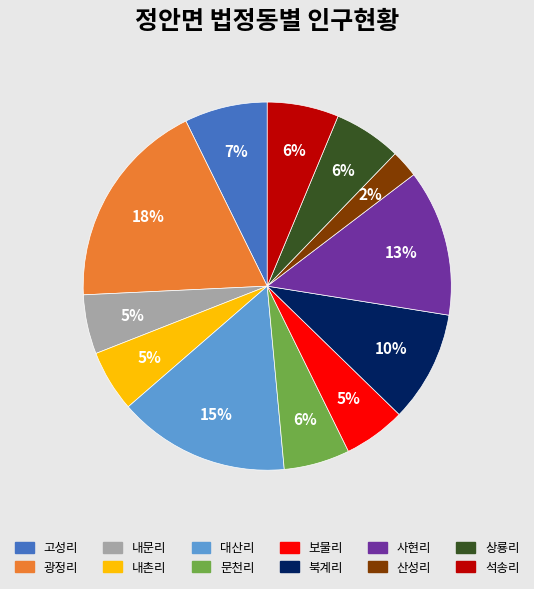

To the nearest percent, what portion does 고성리 represent?

7%